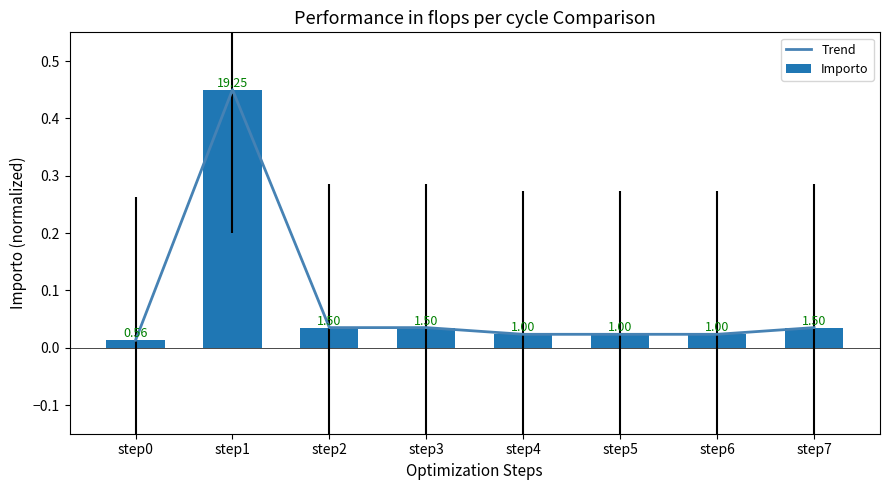

Between step7 and step1, which is larger?

step1